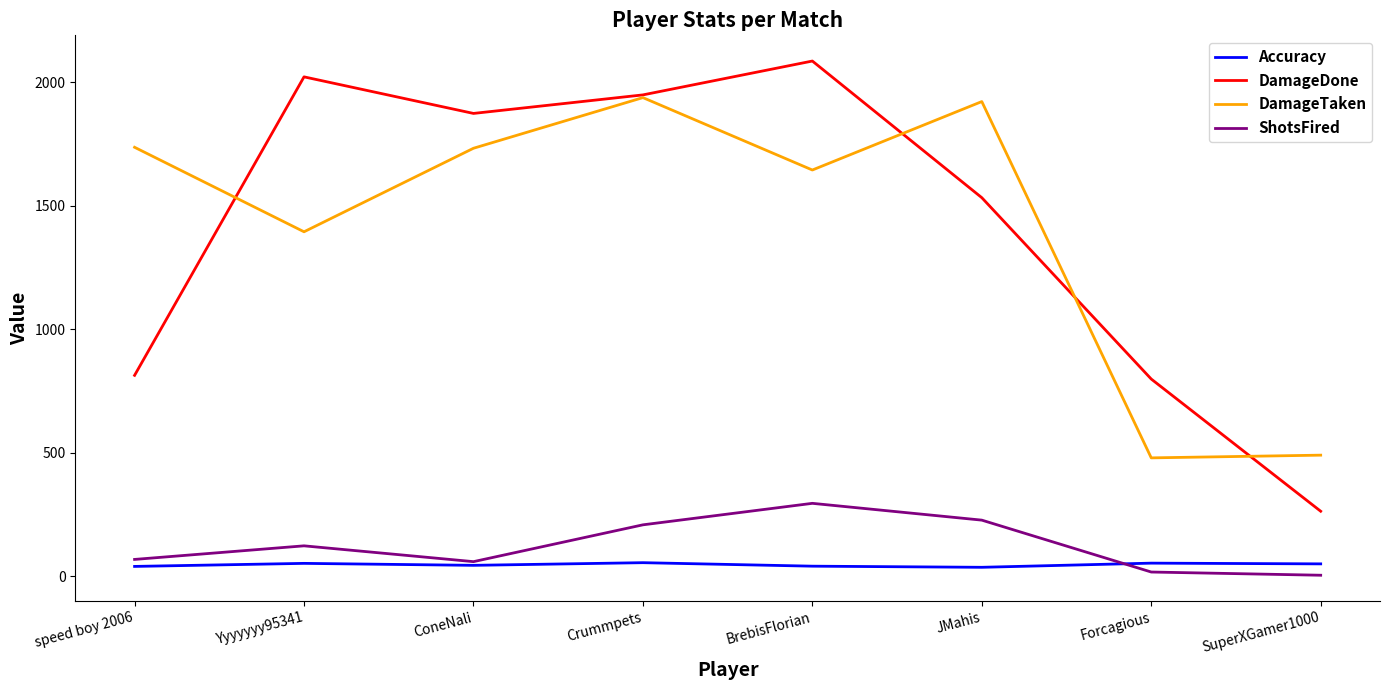

List the series in order of their peak value, lowest first.

Accuracy, ShotsFired, DamageTaken, DamageDone